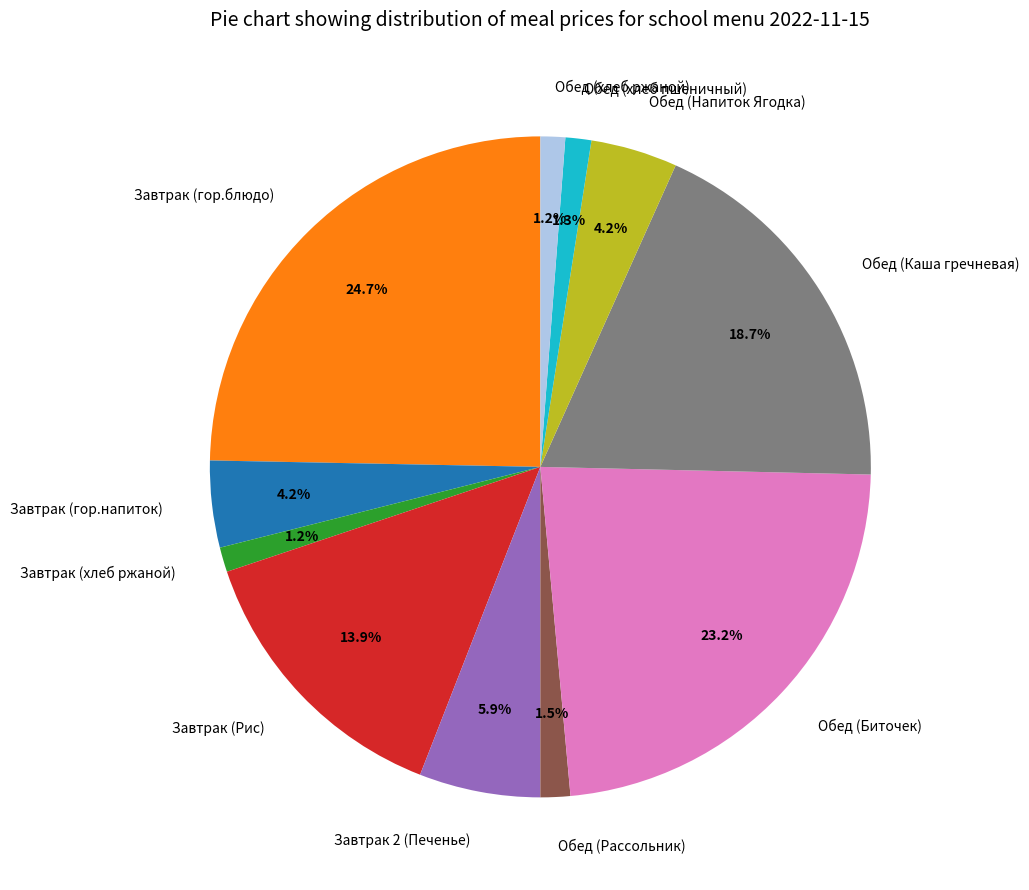

Which has a higher value, Обед (Биточек) or Обед (Рассольник)?

Обед (Биточек)